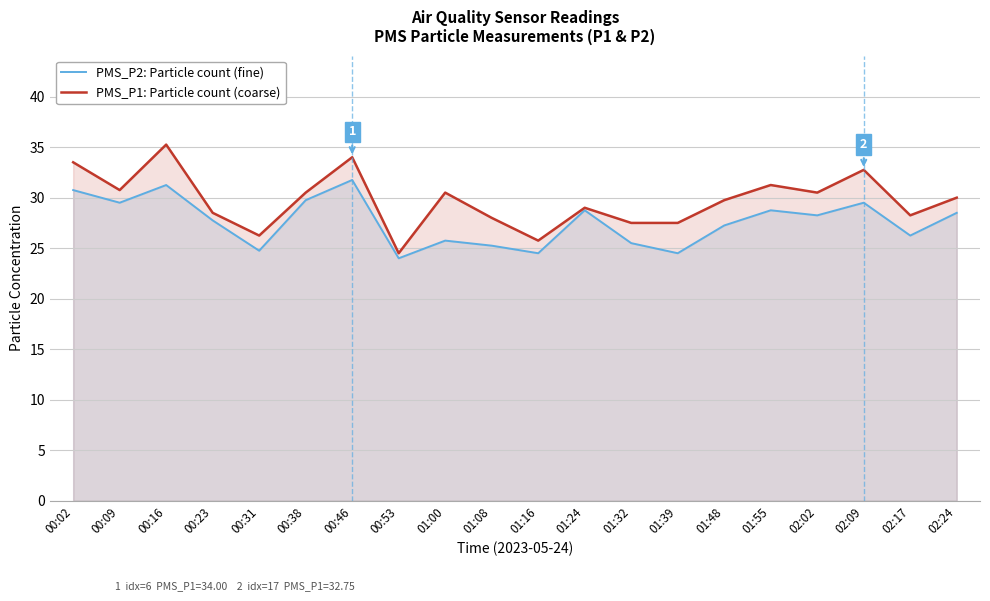

What position from the right is 00:46?

14